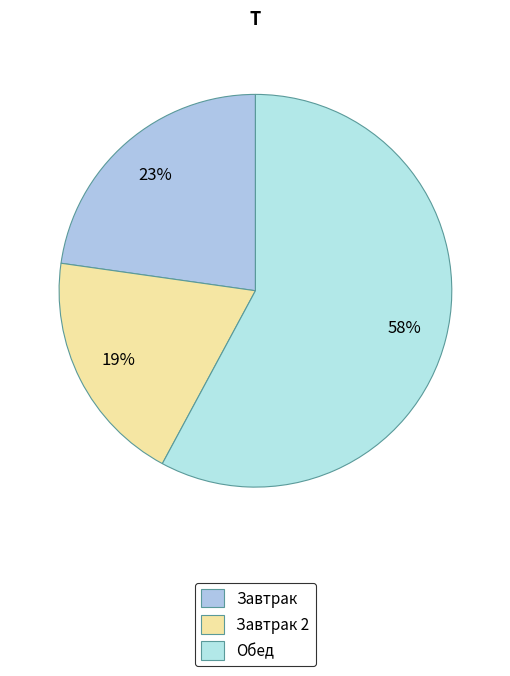

Count the number of slices in the pie.

3